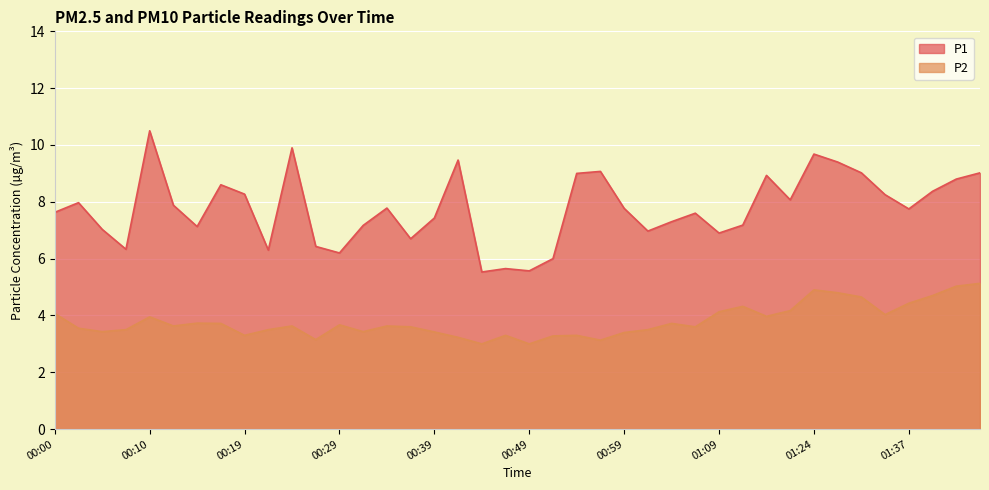

How many lines are shown in the chart?

2